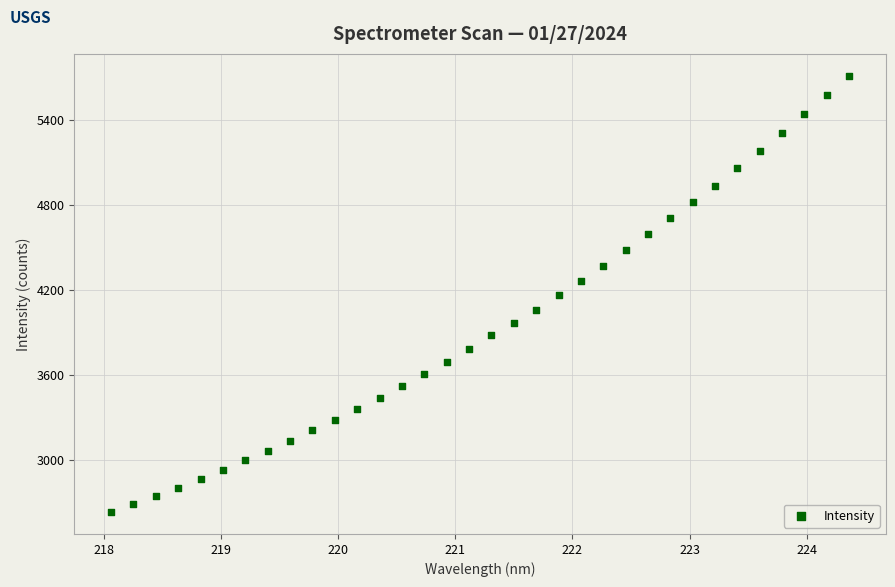

What is the range of X values (max minus min)?

6.3